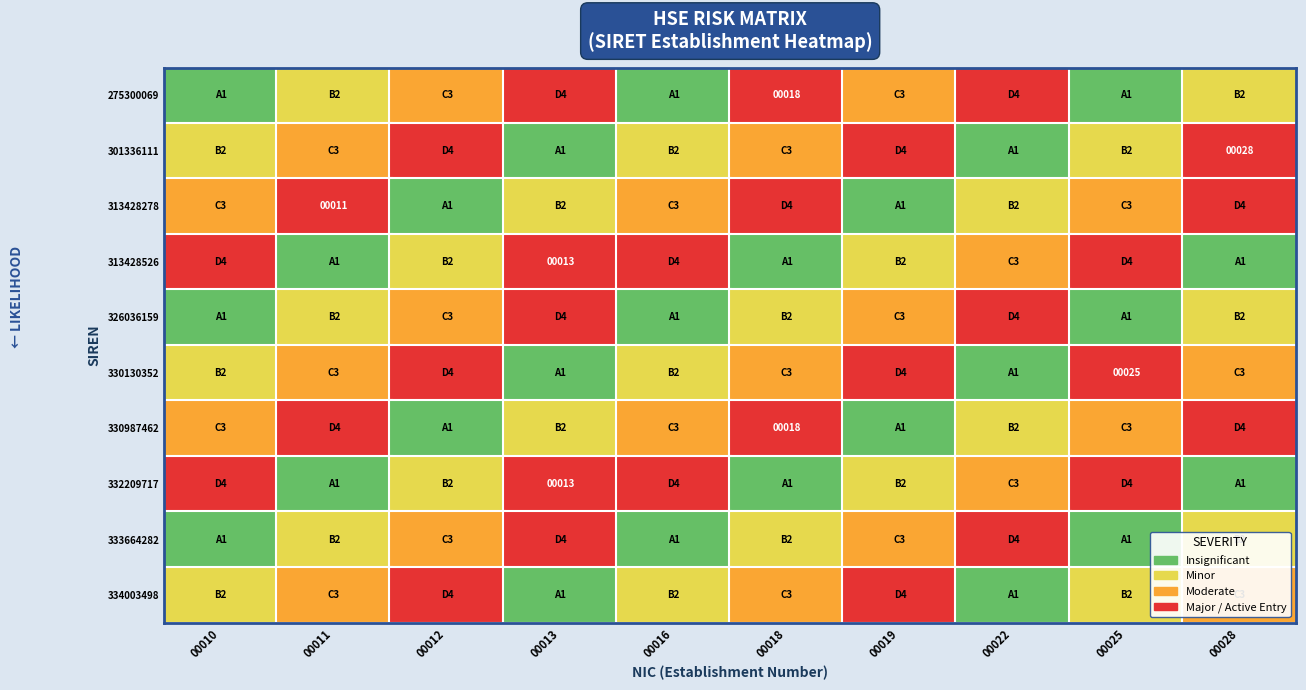

Is it true that 00028 equals 30133611100028 at 0?

True